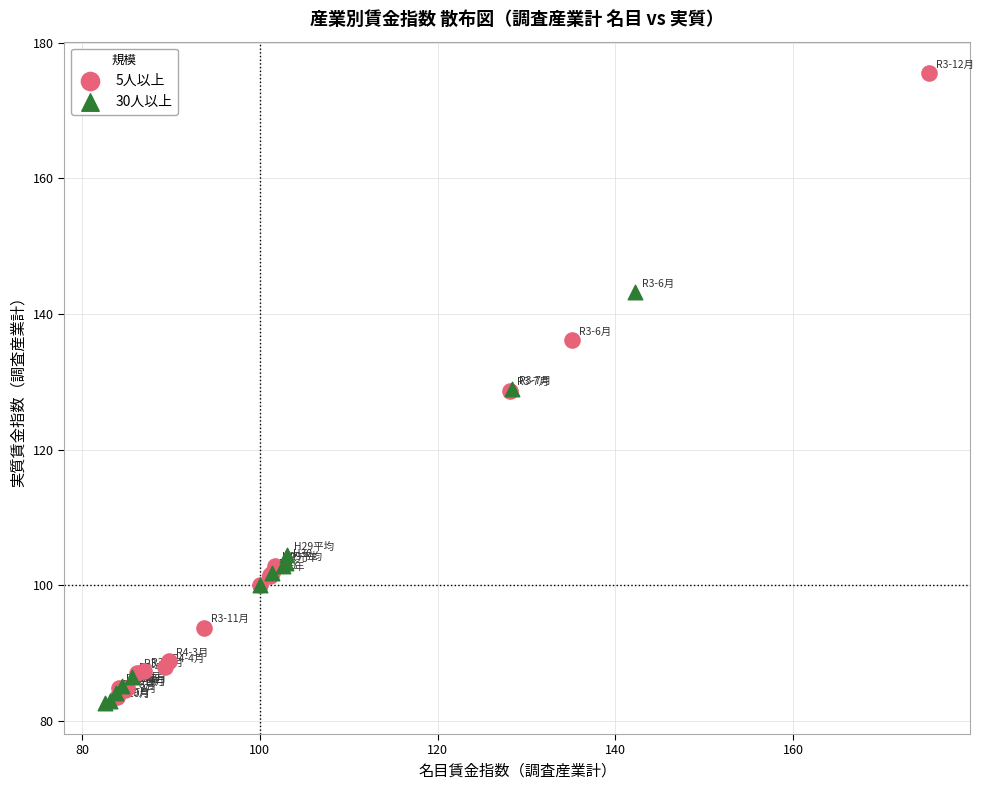

Which series contains the highest Y value?

5人以上